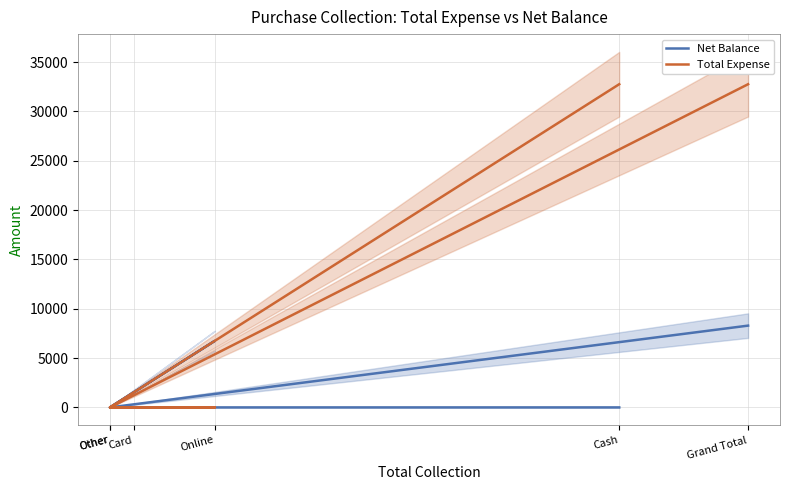

Which category has the highest value in the Net Balance series?

Grand Total